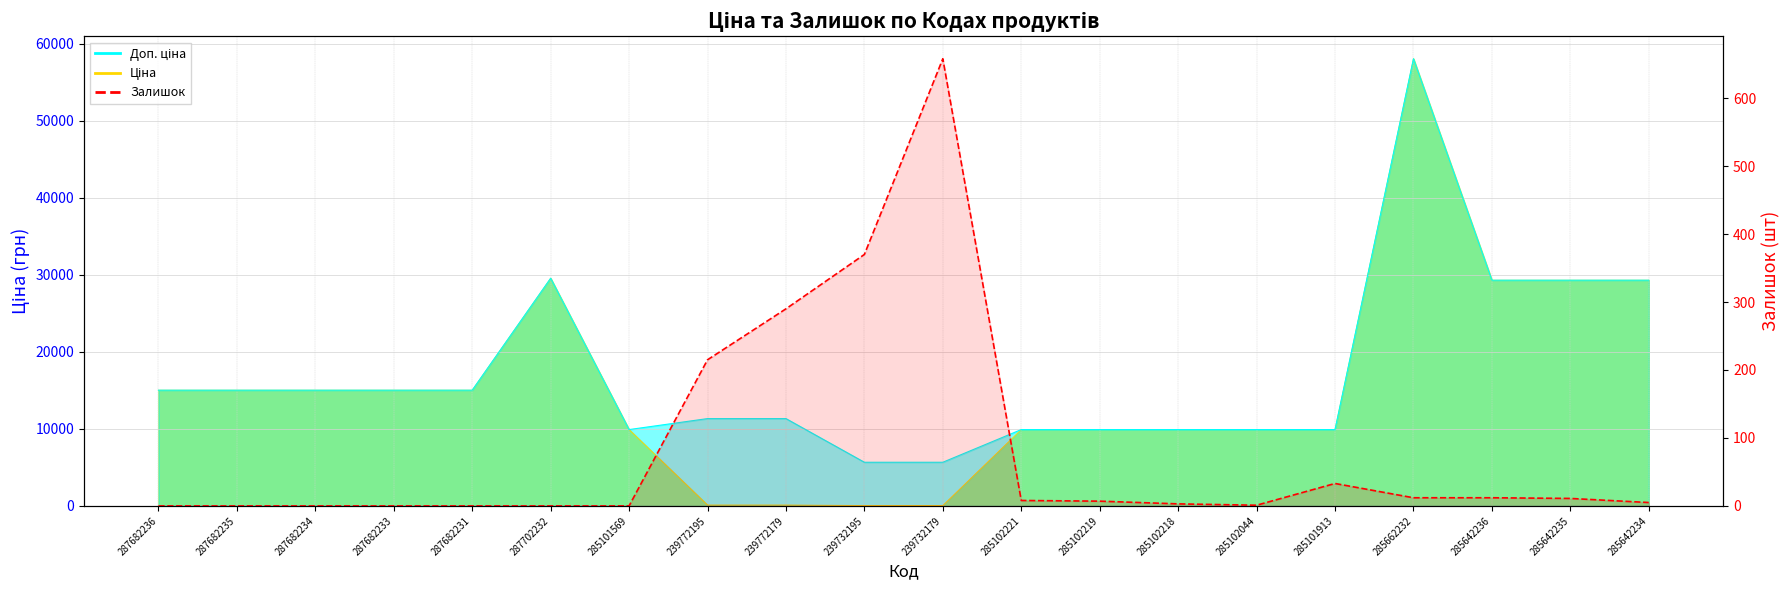

What is the difference between the maximum and minimum values?

658